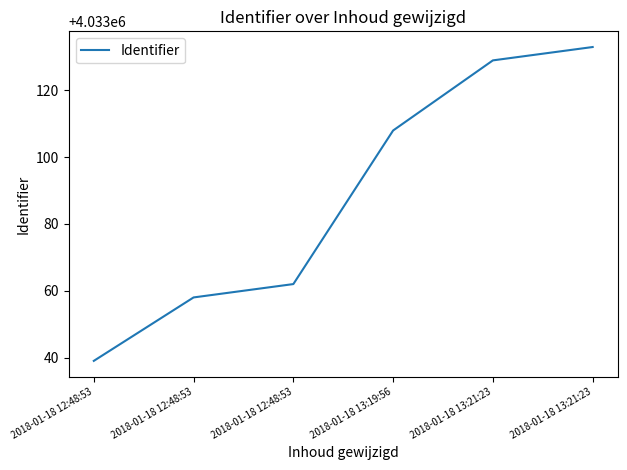

How many values are below 4033108?

3